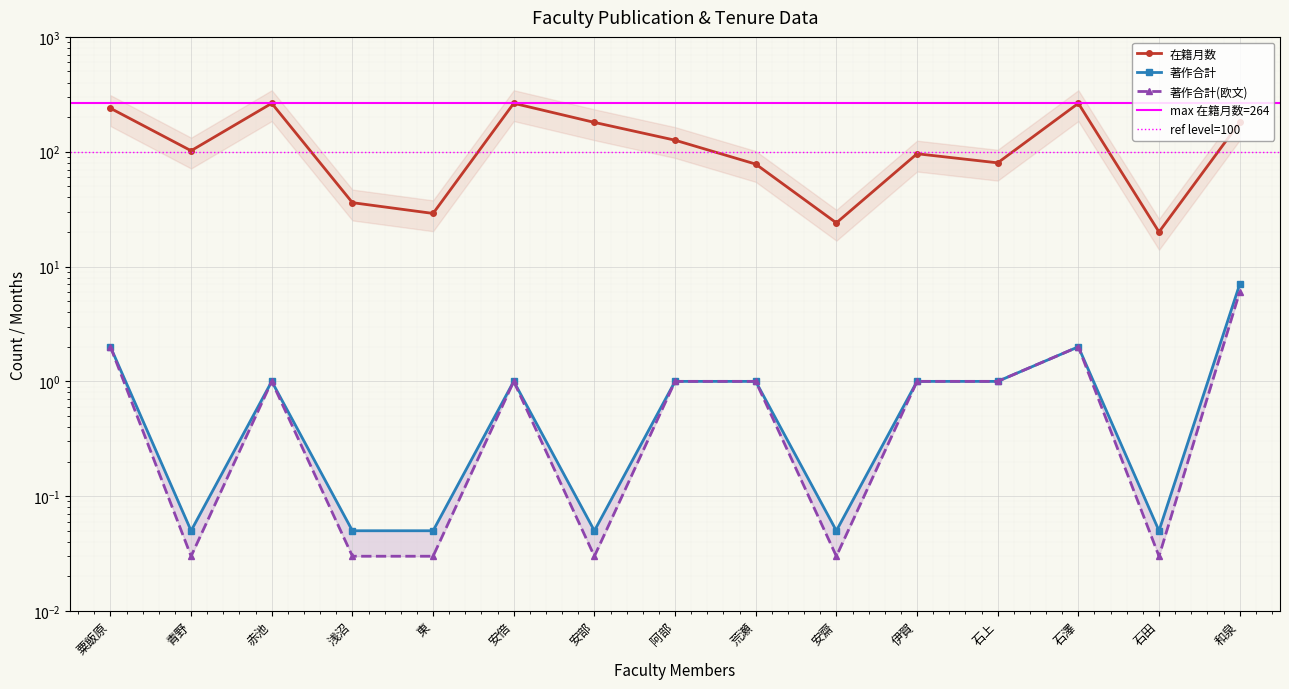

True or false: 著作合計(欧文) and 著作合計 cross at least once.

False